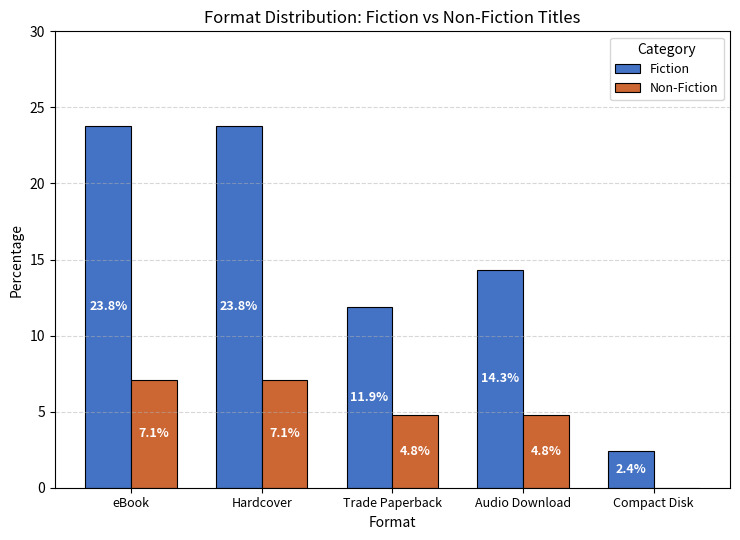

How many values in Non-Fiction are above zero?

4